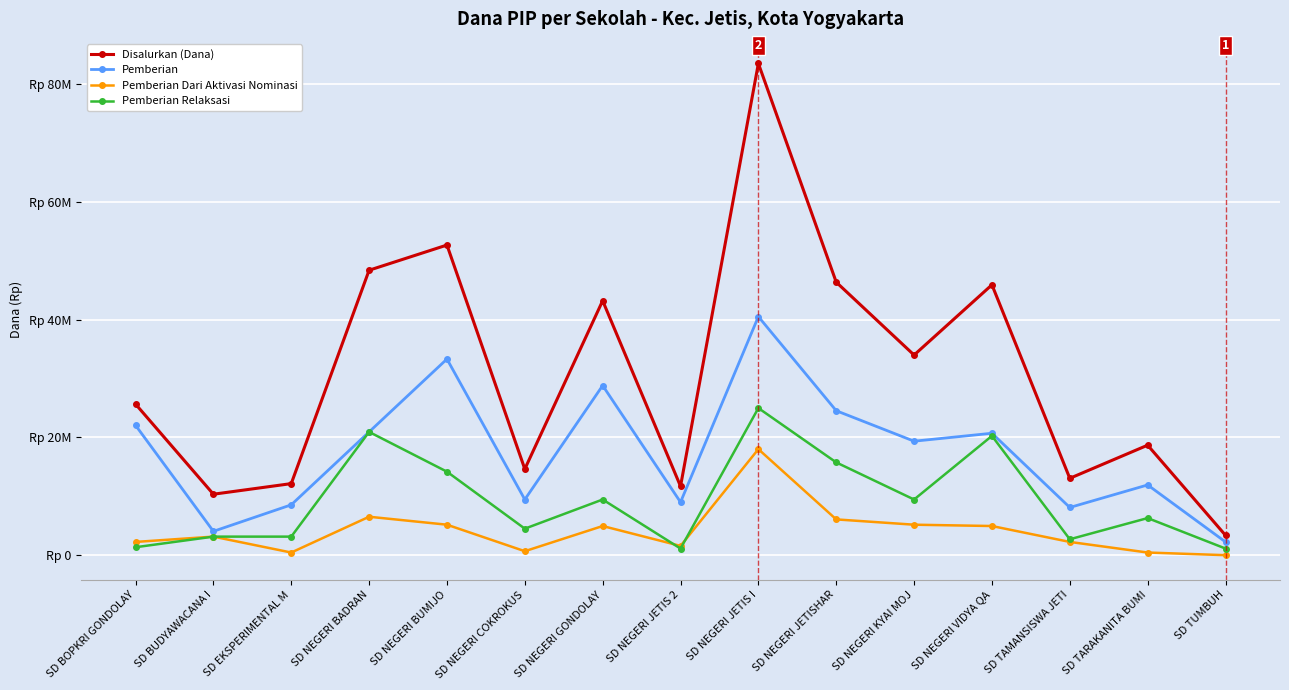

Rank the series by their average value, from highest to lowest.

Disalurkan (Dana), Pemberian, Pemberian Relaksasi, Pemberian Dari Aktivasi Nominasi